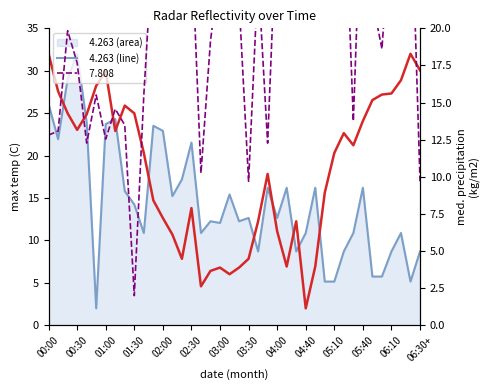

How many points are lower than both their immediate neighbors (excluding endpoints)?

11